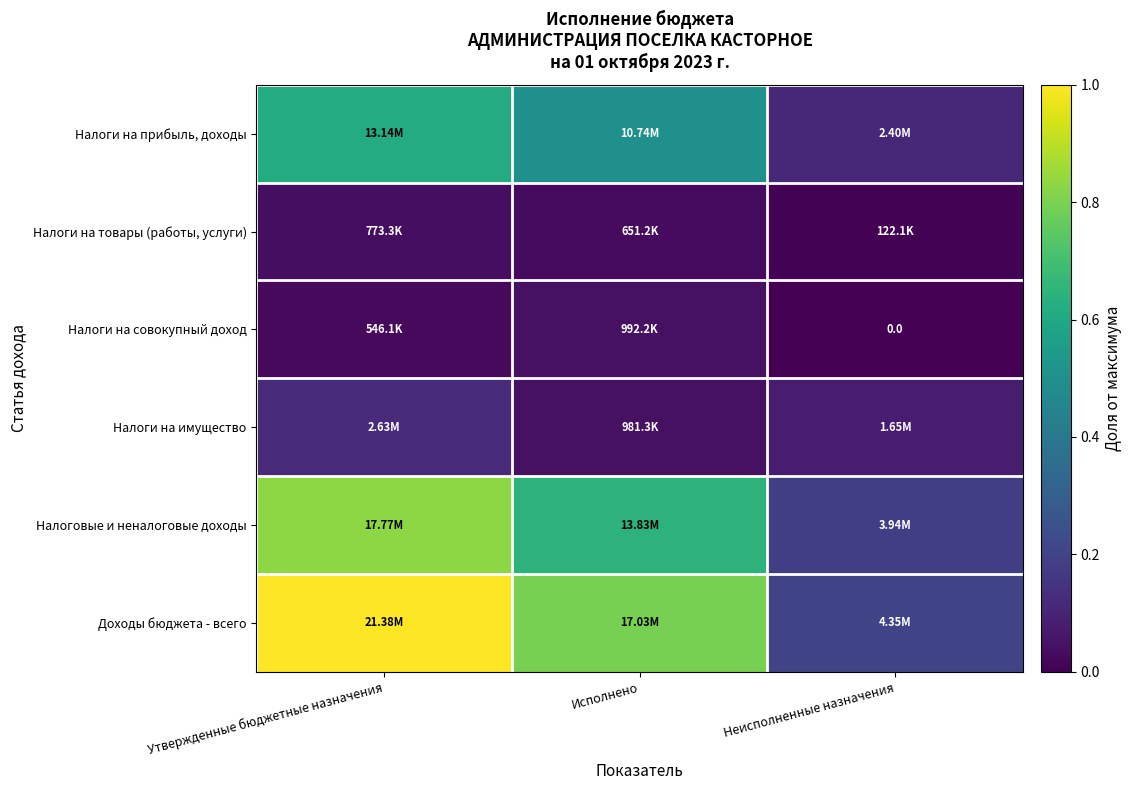

Between Неисполненные назначения and Исполнено, which is larger?

Исполнено